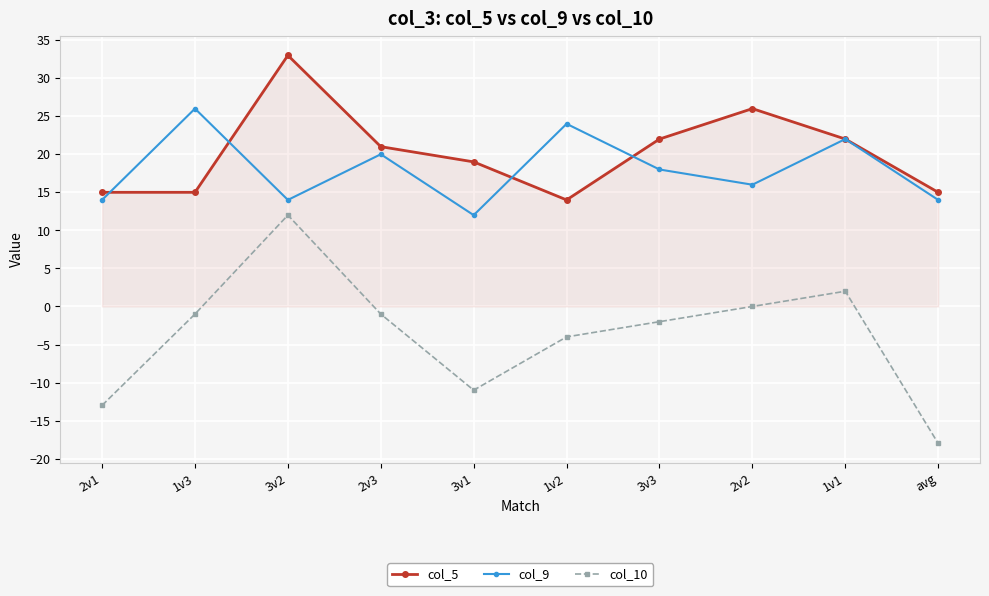

List the series in order of their peak value, highest first.

col_5, col_9, col_10